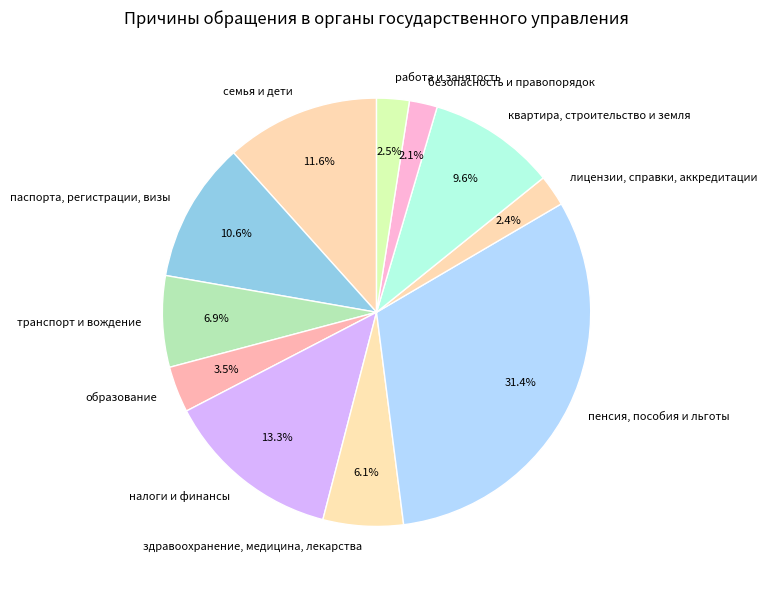

Approximately how many times larger is the value at здравоохранение, медицина, лекарства compared to семья и дети?

0.5